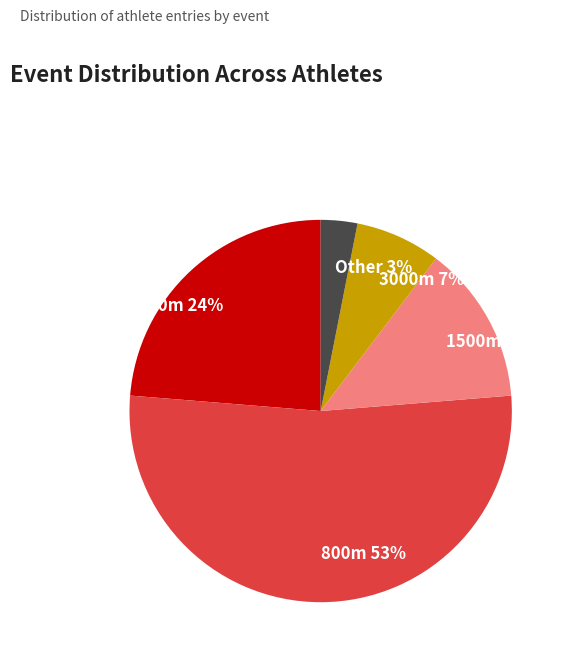

What is the ratio of the value at 3000m 7% to the value at Other 3%?

2.3